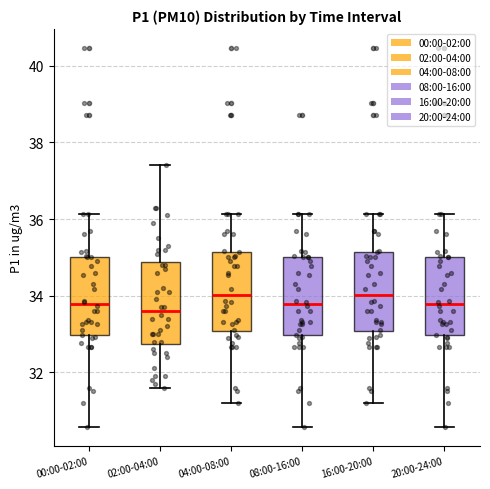

Reading left to right, read every box against the y-axis: the position of its median line, the range the box covers, and the ends of its whiskers. The values are not printed on the chart, so give them approximately, as read against the axis.

00:00-02:00: median 33.8, box 33.0 to 35.0, whiskers 30.6 to 36.2
02:00-04:00: median 33.6, box 32.8 to 34.8, whiskers 31.6 to 37.4
04:00-08:00: median 34.0, box 33.0 to 35.2, whiskers 31.2 to 36.2
08:00-16:00: median 33.8, box 33.0 to 35.0, whiskers 30.6 to 36.2
16:00-20:00: median 34.0, box 33.0 to 35.2, whiskers 31.2 to 36.2
20:00-24:00: median 33.8, box 33.0 to 35.0, whiskers 30.6 to 36.2